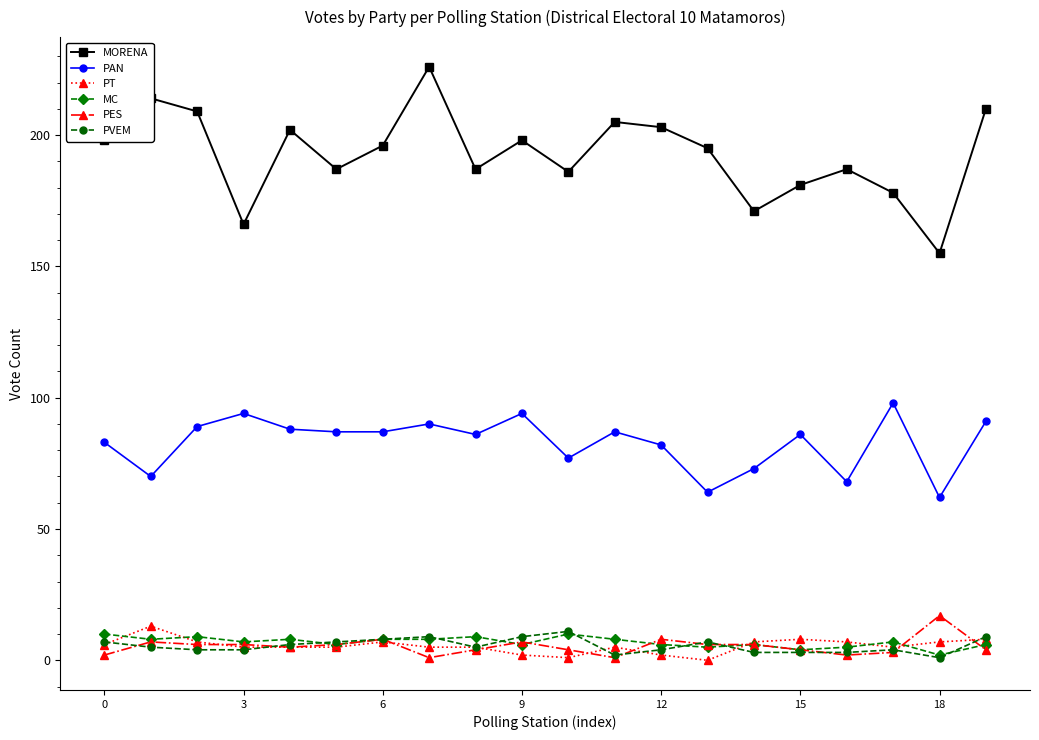

What is the difference between the maximum and second lowest values in the PT series?

12